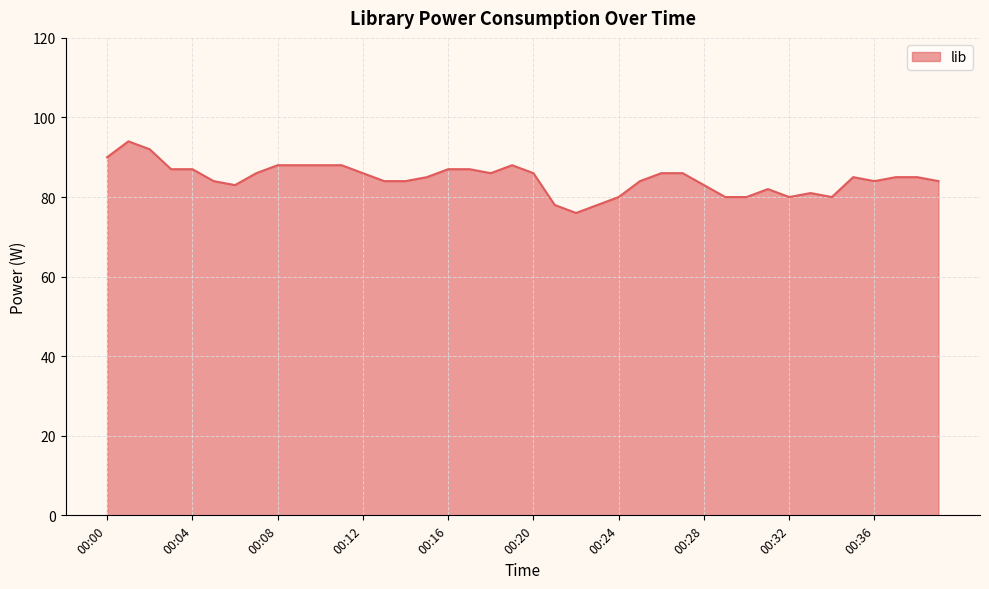

What is the greatest value displayed?

94